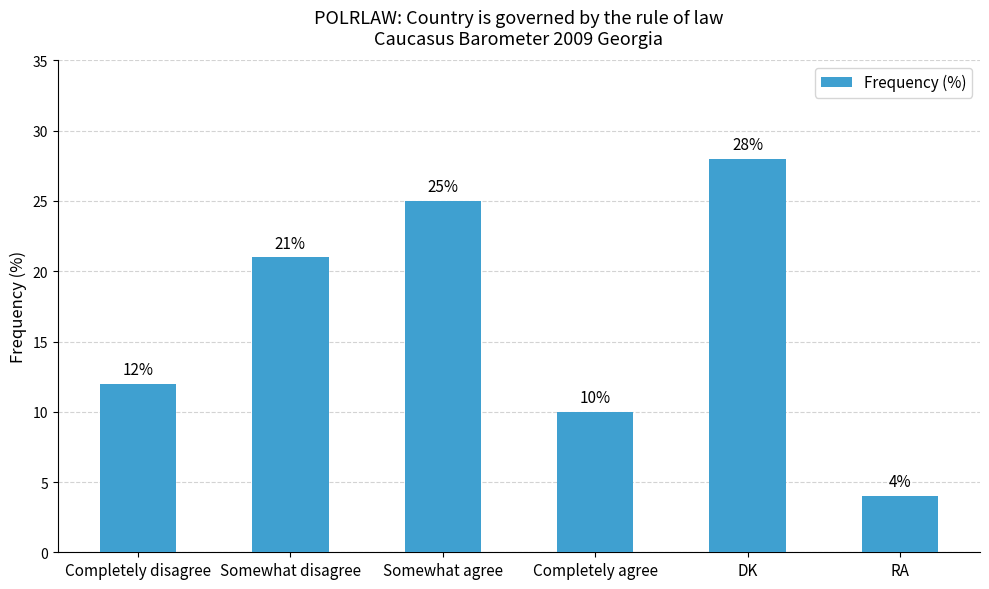

Rank the categories by value from lowest to highest.

RA, Completely agree, Completely disagree, Somewhat disagree, Somewhat agree, DK